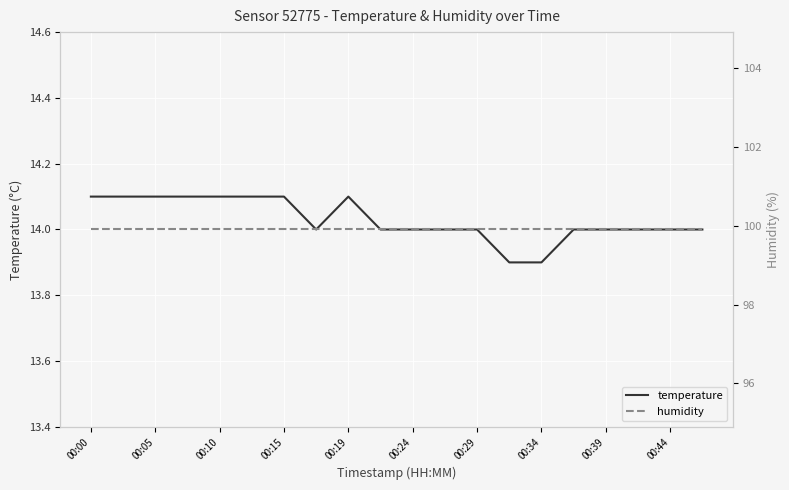

At which category is the sum across all series the highest?

00:00